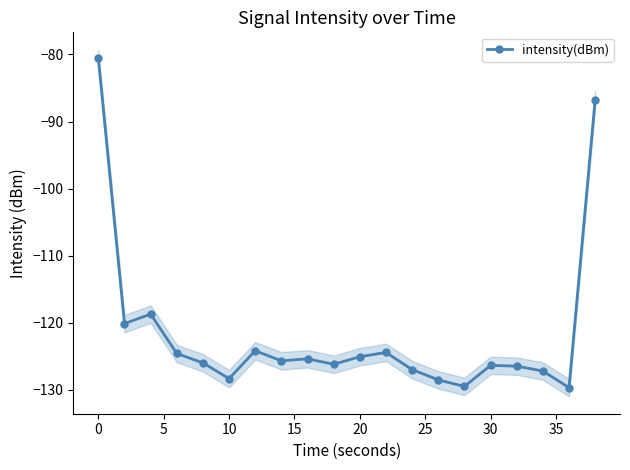

Is it true that intensity(dBm) equals -83.2 at 20?

False